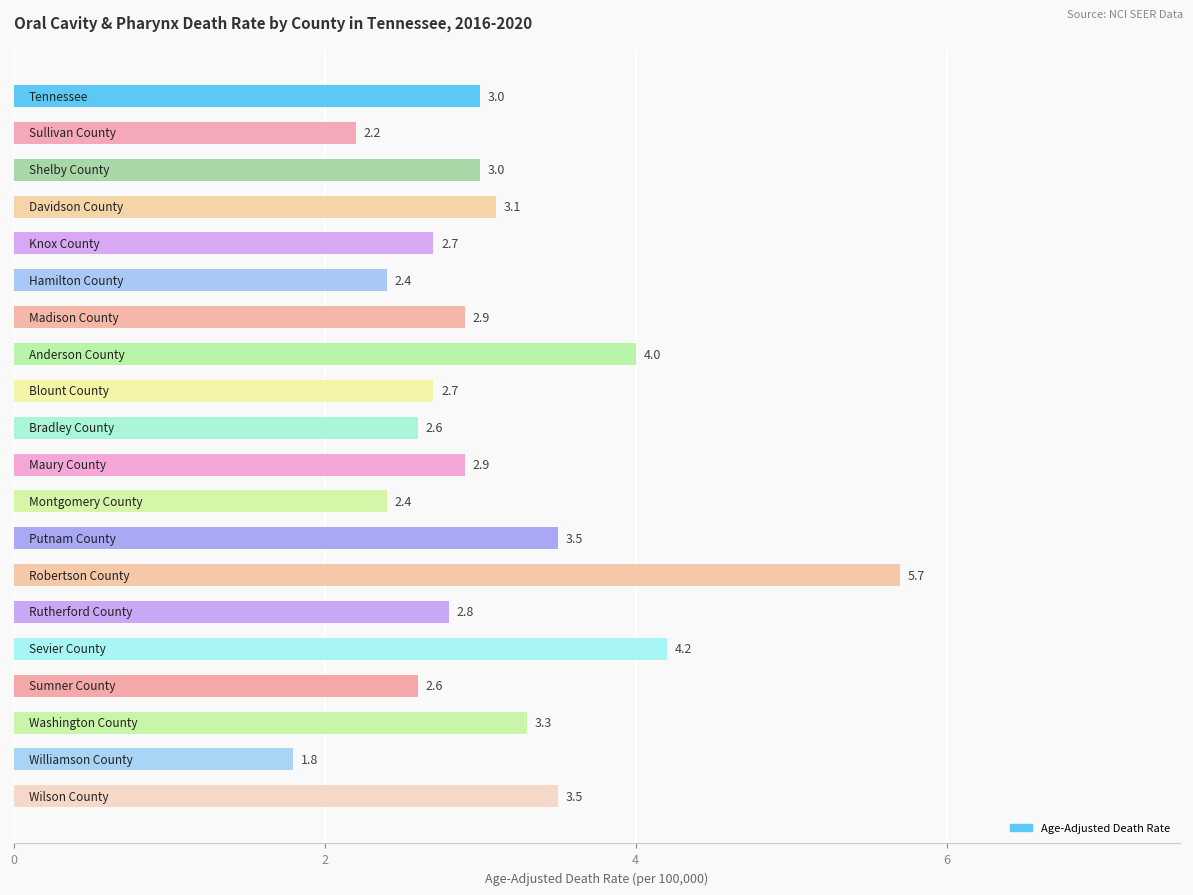

What is the value of the 13th bar from the top?

3.5